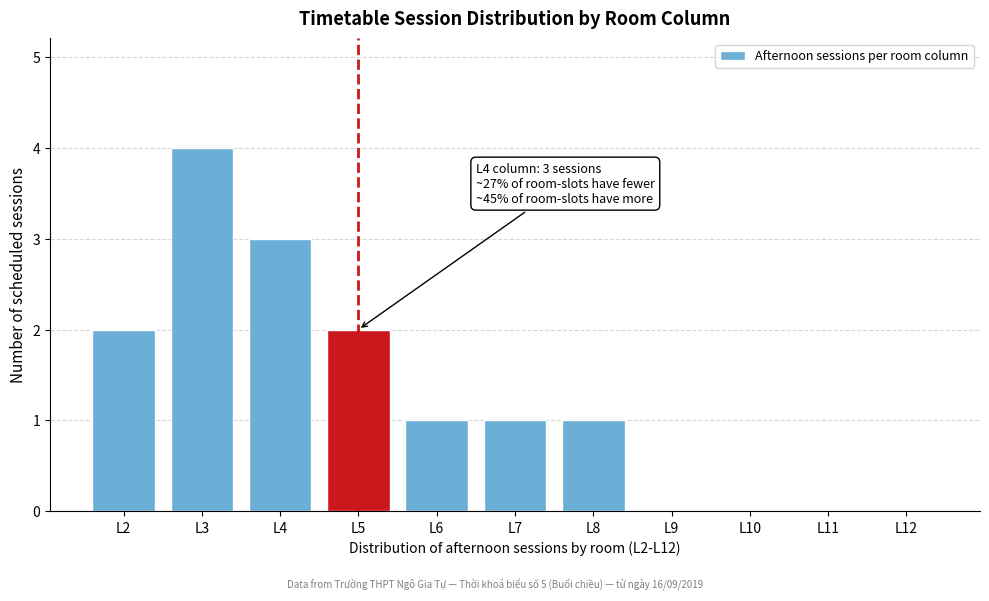

Reading right to left, transcribe all the data shown in this chart.

L12=0	L11=0	L10=0	L9=0	L8=1	L7=1	L6=1	L5=2	L4=3	L3=4	L2=2